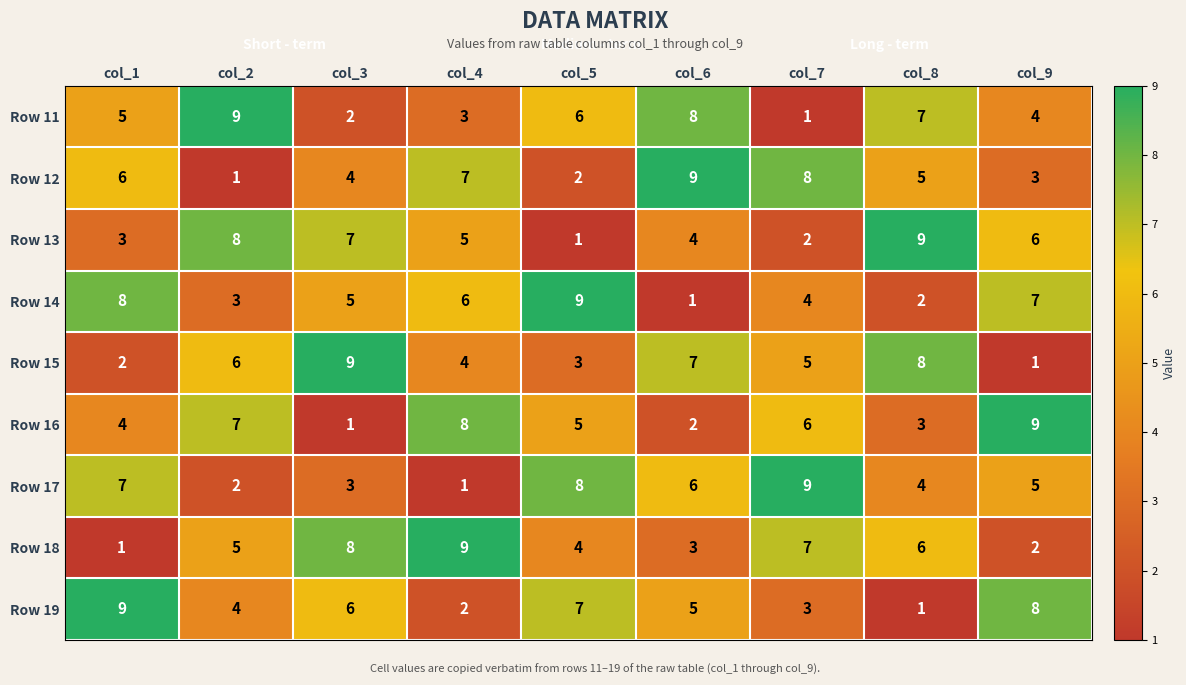

What is the sum of the Row 14 values at col_3 and col_8?

7